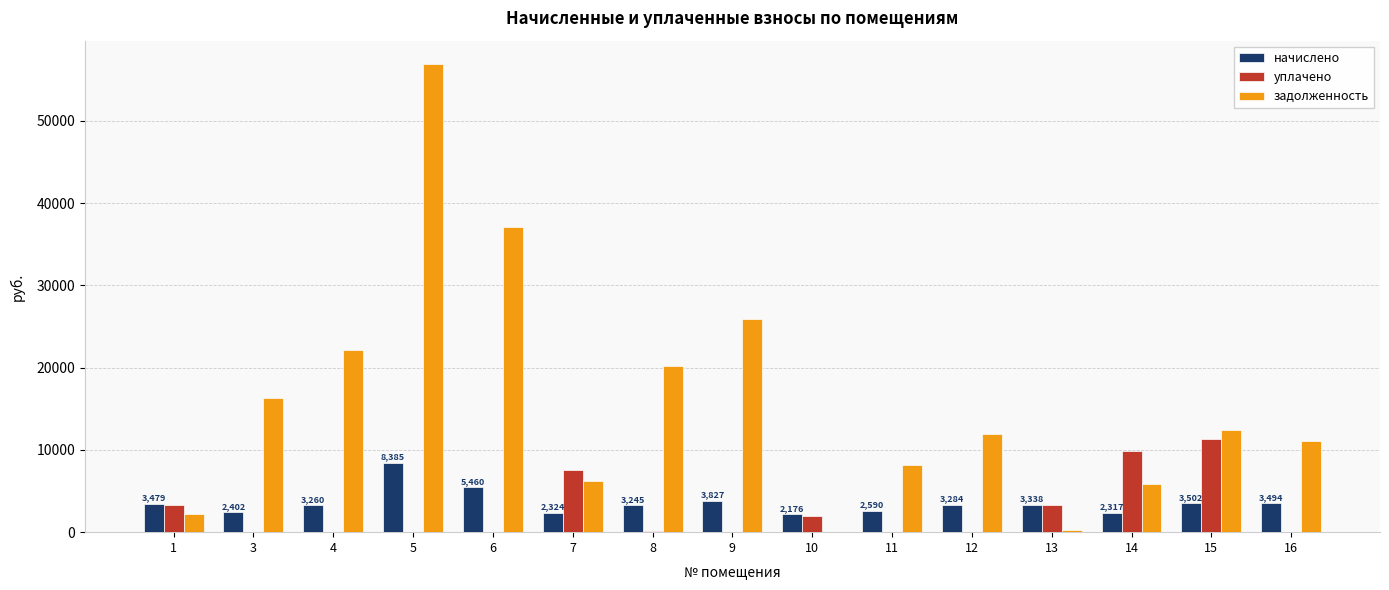

At which category is the sum across all series the highest?

5